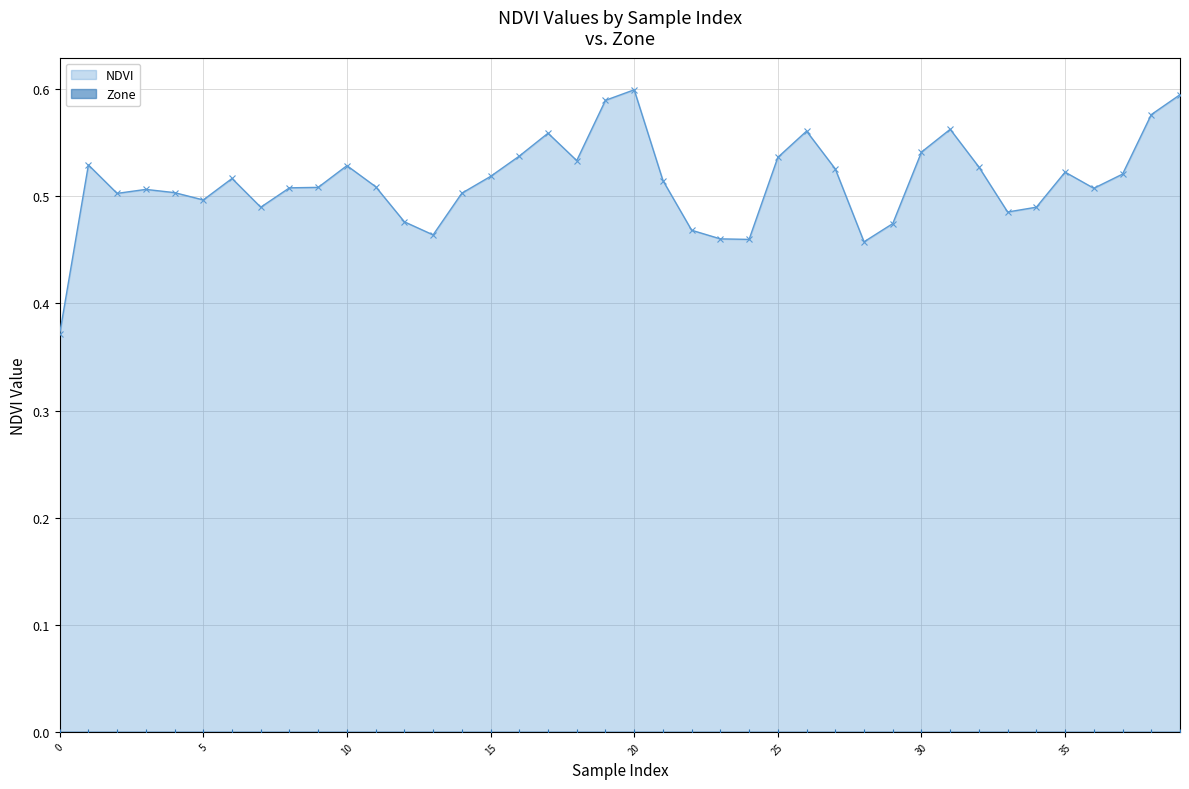

Reading left to right, list all the values displayed in this chart.

0.4	0.5	0.5	0.5	0.5	0.5	0.5	0.5	0.5	0.5	0.5	0.5	0.5	0.5	0.5	0.5	0.5	0.6	0.5	0.6	0.6	0.5	0.5	0.5	0.5	0.5	0.6	0.5	0.5	0.5	0.5	0.6	0.5	0.5	0.5	0.5	0.5	0.5	0.6	0.6